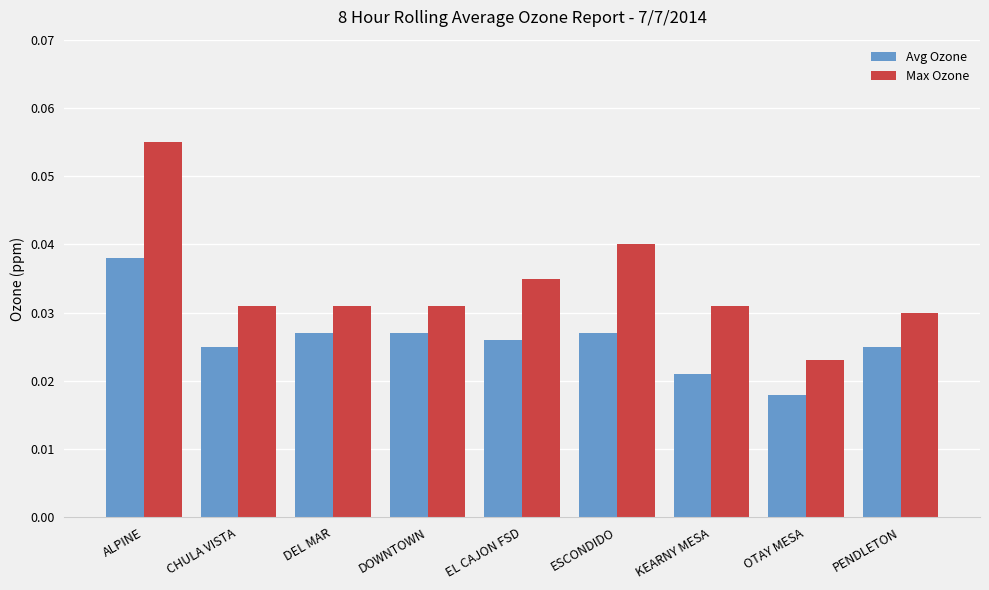

What is the label of the 3rd bar from the left?

DEL MAR